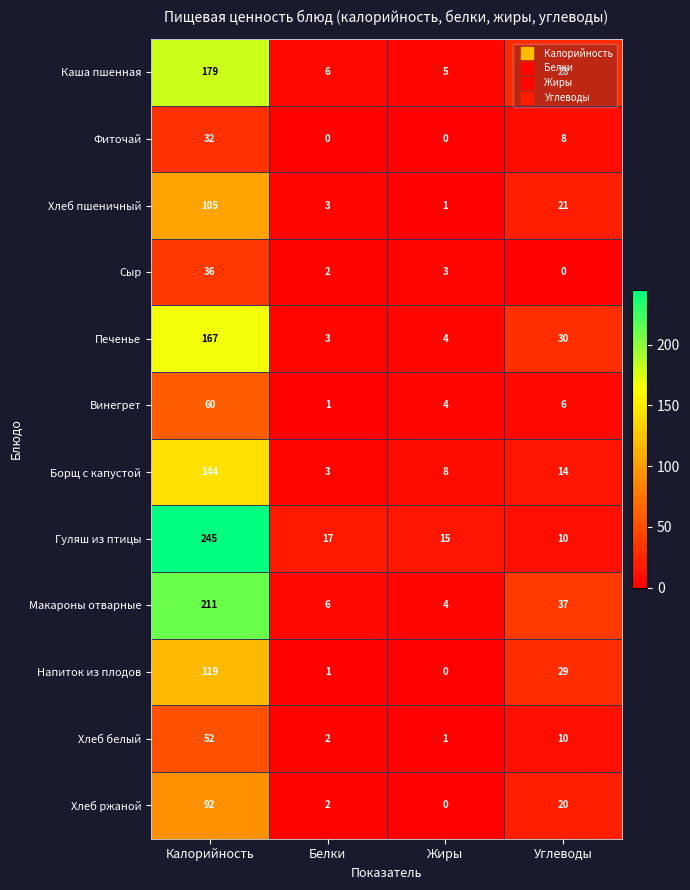

Which category has the highest value across all series?

Калорийность